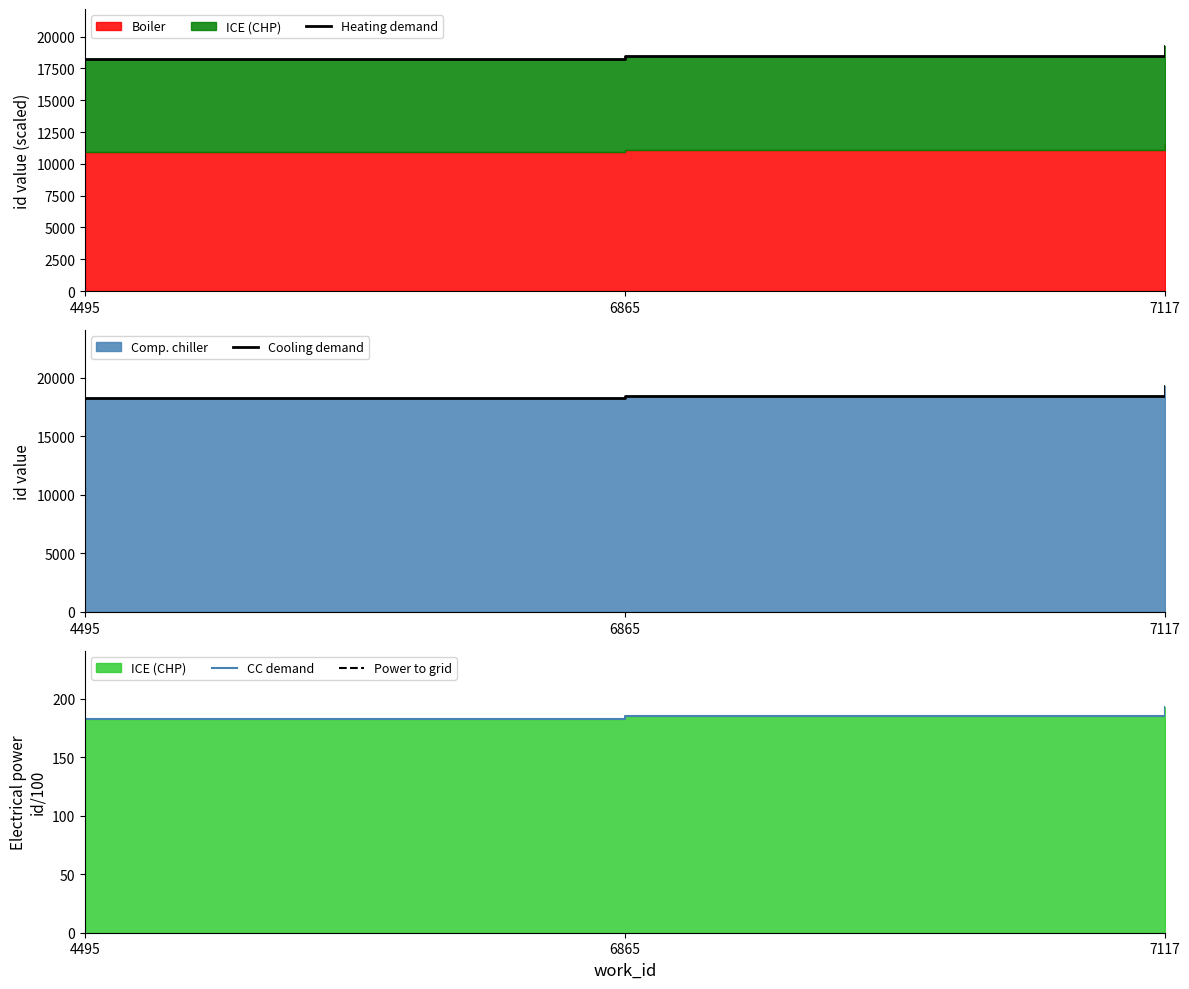

Reading left to right, transcribe all the data shown in this chart.

Heating demand: 18265.0	18475.0	19278.0
Cooling demand: 18265.0	18475.0	19278.0
CC demand: 182.7	184.8	192.8
Power to grid: 365.3	369.5	385.6